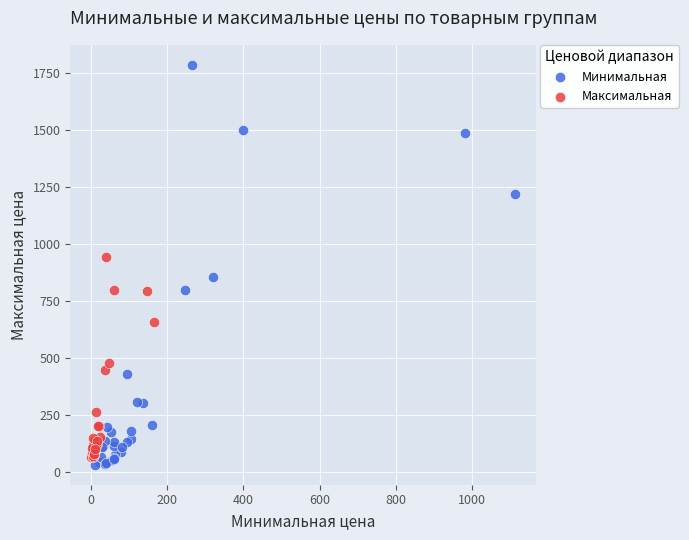

Which series reaches the minimum Y coordinate?

Минимальная